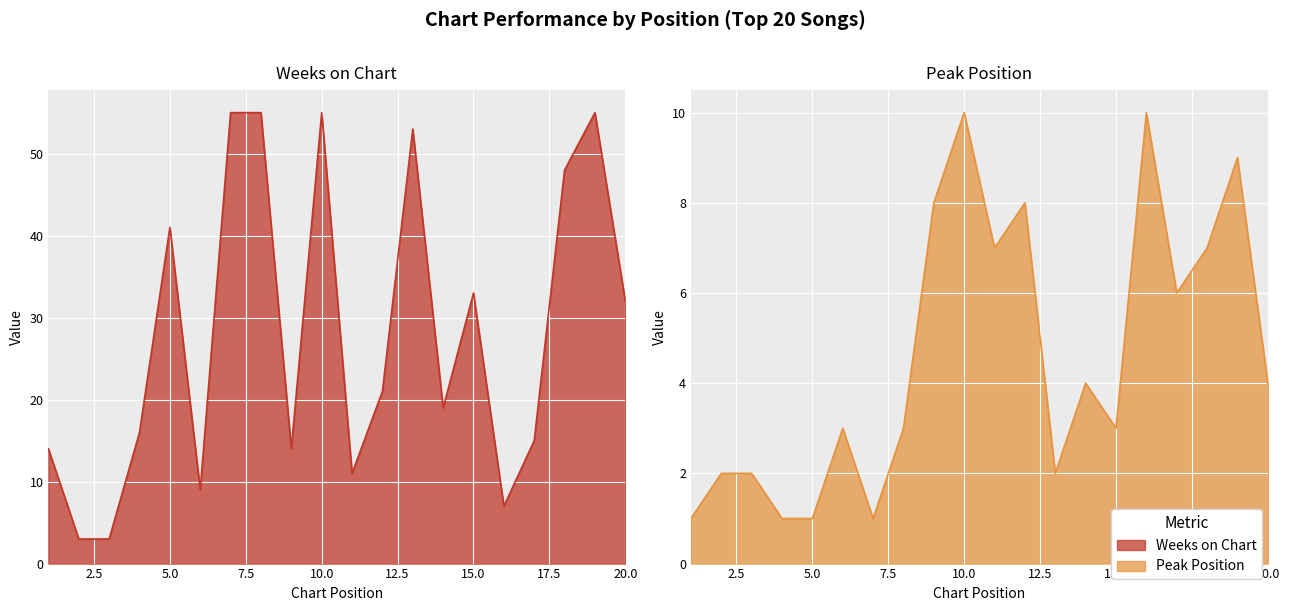

Reading left to right, transcribe all the data shown in this chart.

Weeks on Chart: 14	3	3	16	41	9	55	55	14	55	11	21	53	19	33	7	15	48	55	32
Peak Position: 1	2	2	1	1	3	1	3	8	10	7	8	2	4	3	10	6	7	9	4